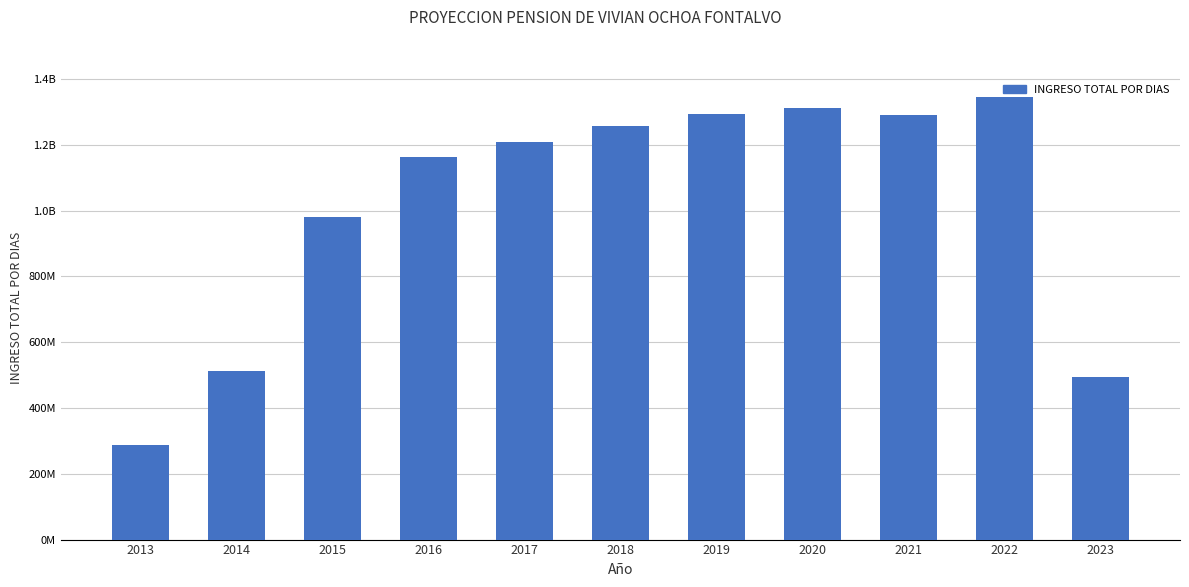

Does the chart contain any negative values?

No